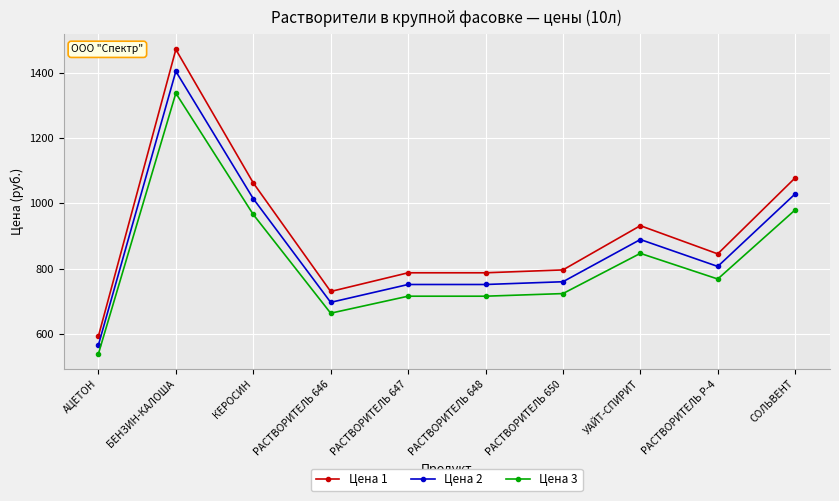

What is the spread (max minus min) of values at РАСТВОРИТЕЛЬ 646?

66.4